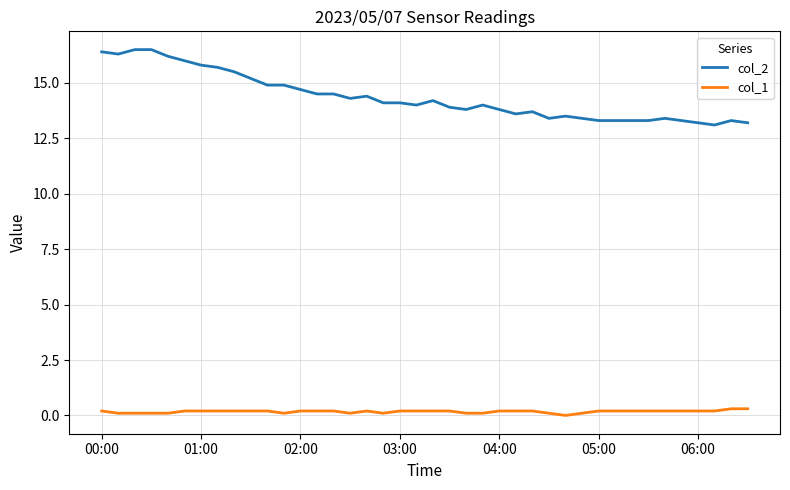

List the series in order of their peak value, lowest first.

col_1, col_2